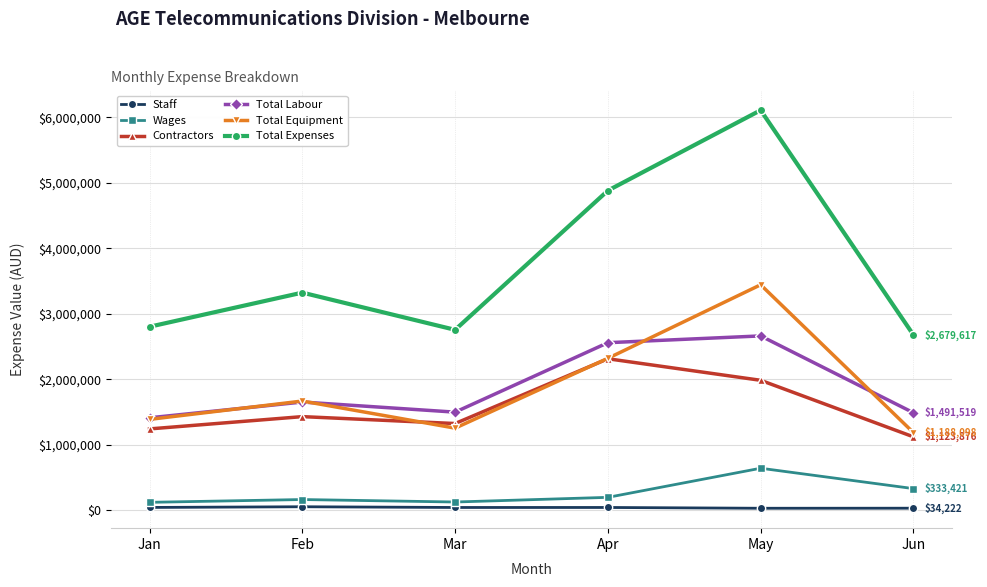

Is it true that Contractors equals 1432233 at Feb?

True